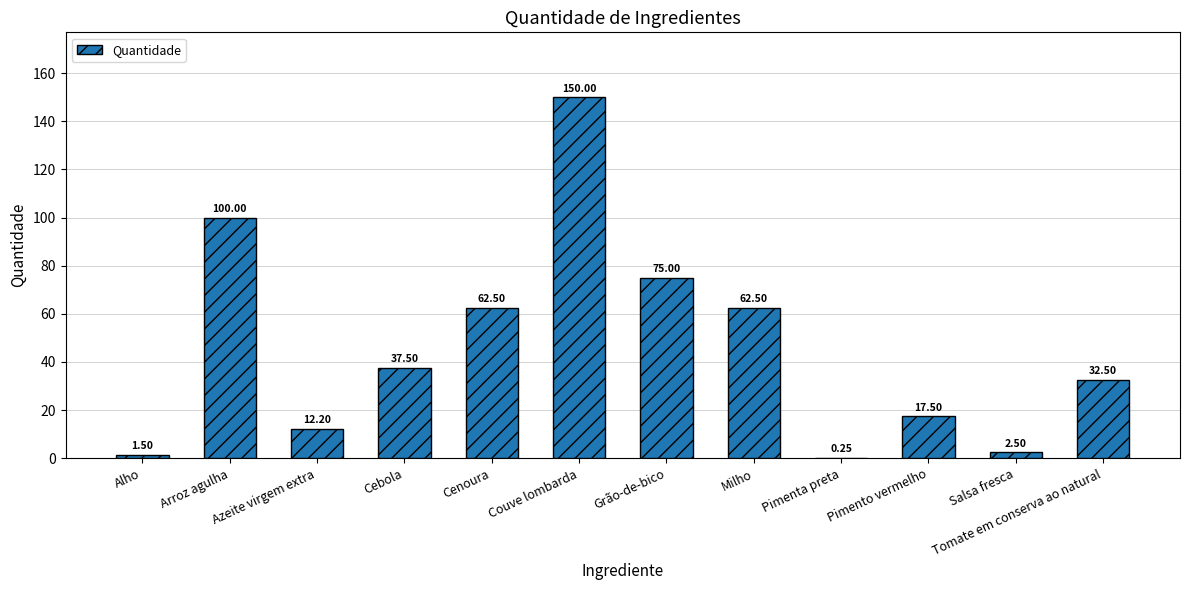

Which category has the highest value across all series?

Couve lombarda